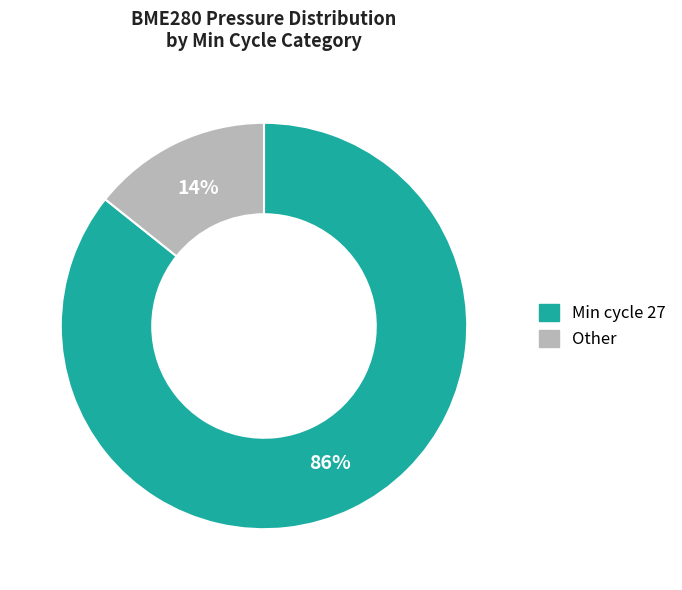

Is there any slice that represents more than half of the pie?

Yes